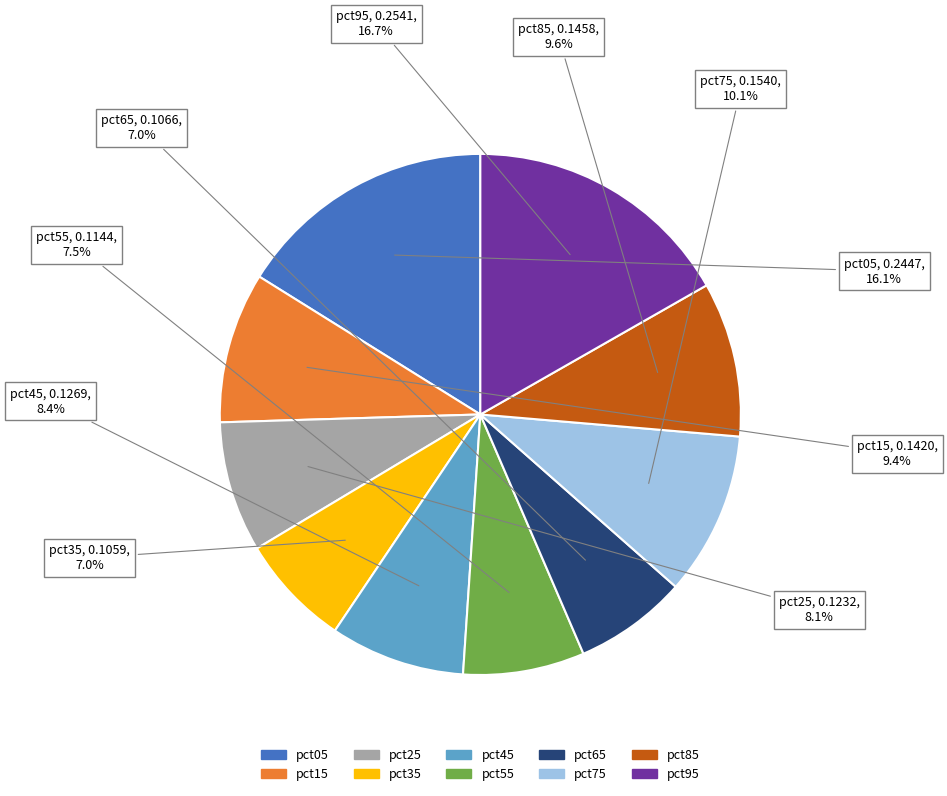

How many slices are in this pie chart?

10